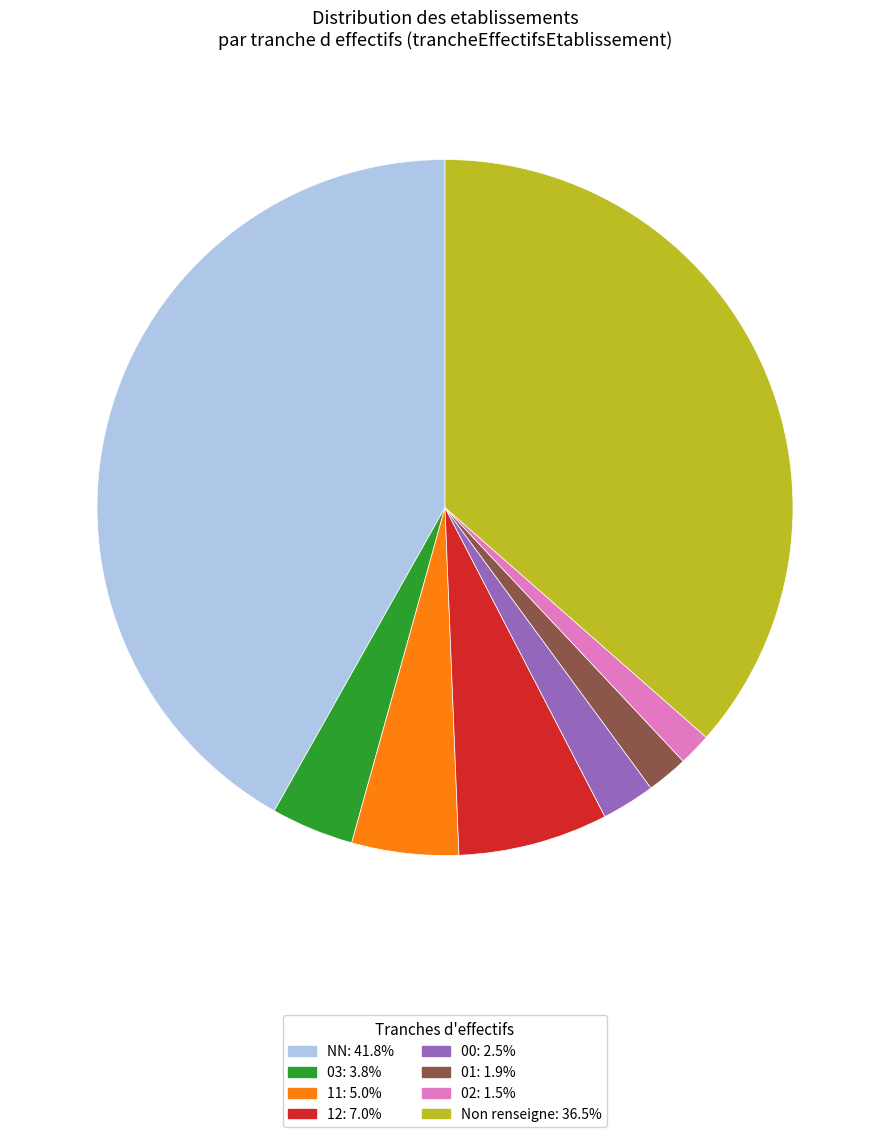

Is there any slice that represents more than half of the pie?

No